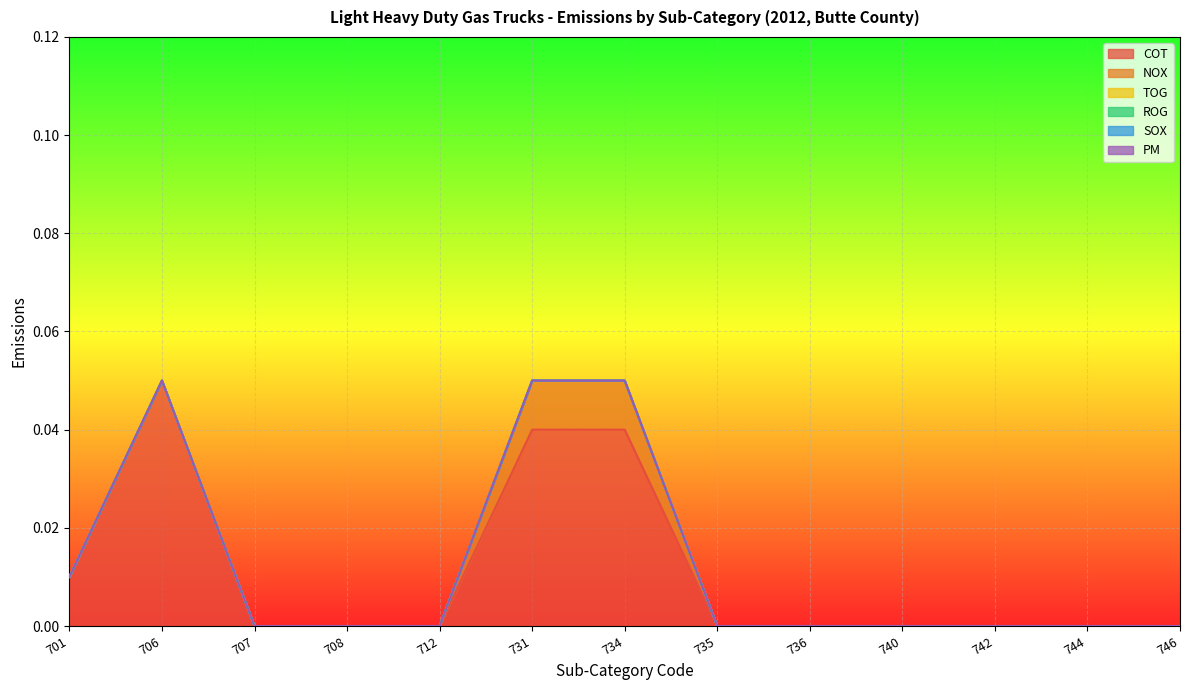

Rank the series by their maximum value, from lowest to highest.

TOG, ROG, SOX, PM, NOX, COT